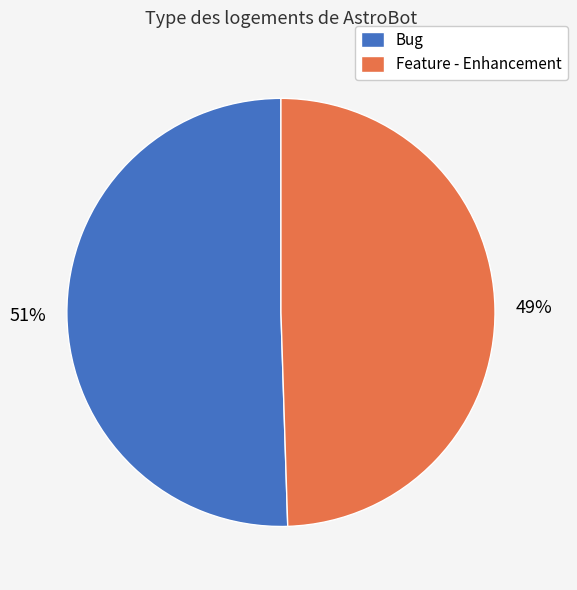

Approximately how many times larger is the value at Feature - Enhancement compared to Bug?

1.0